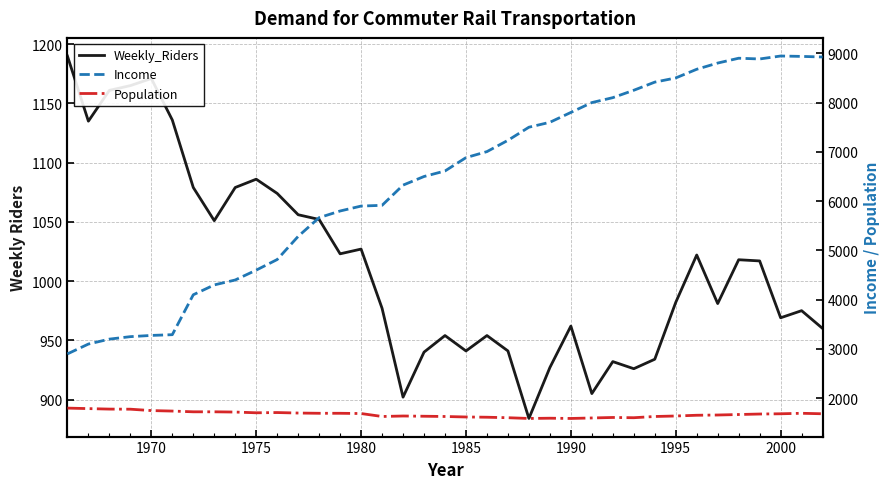

How many values in the Income series exceed 6612?

18